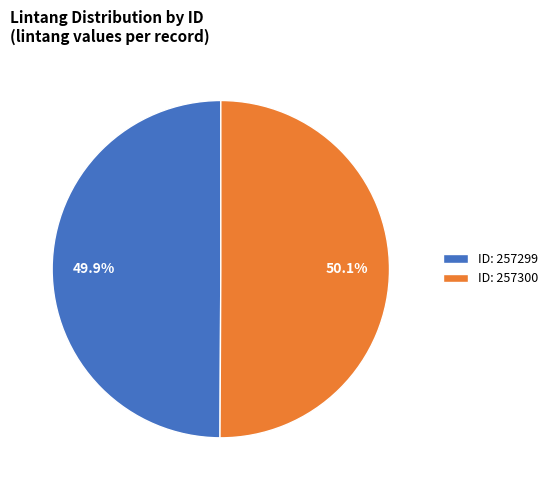

What portion of the pie excludes ID: 257300?

49.9%